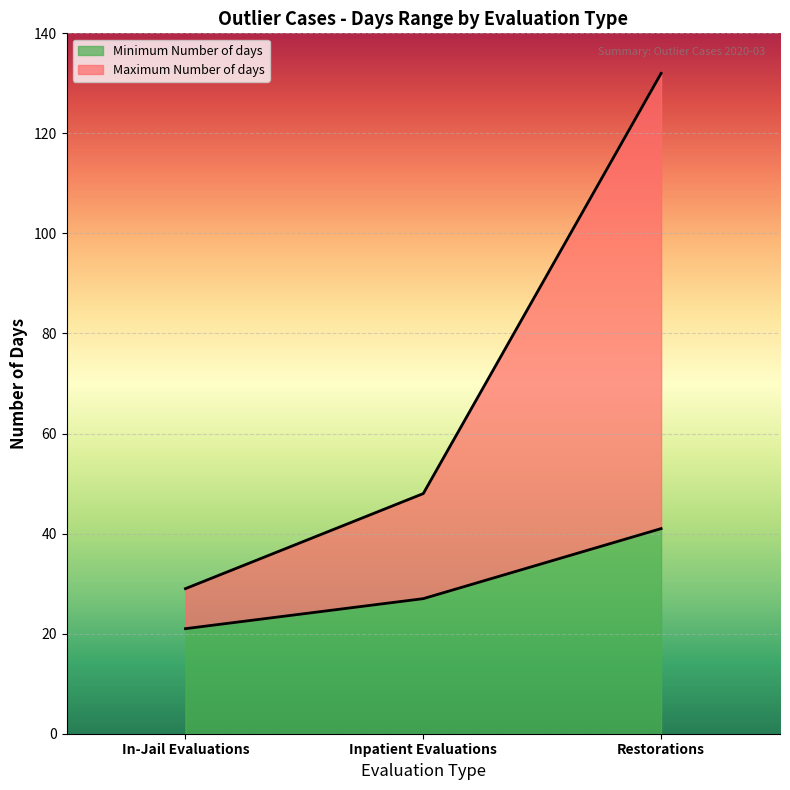

At how many categories does at least one series exceed 93?

1